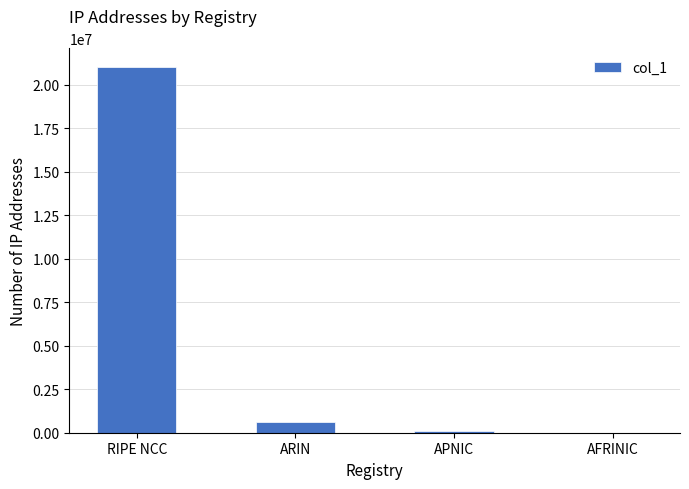

What is the sum of all values?

21724928